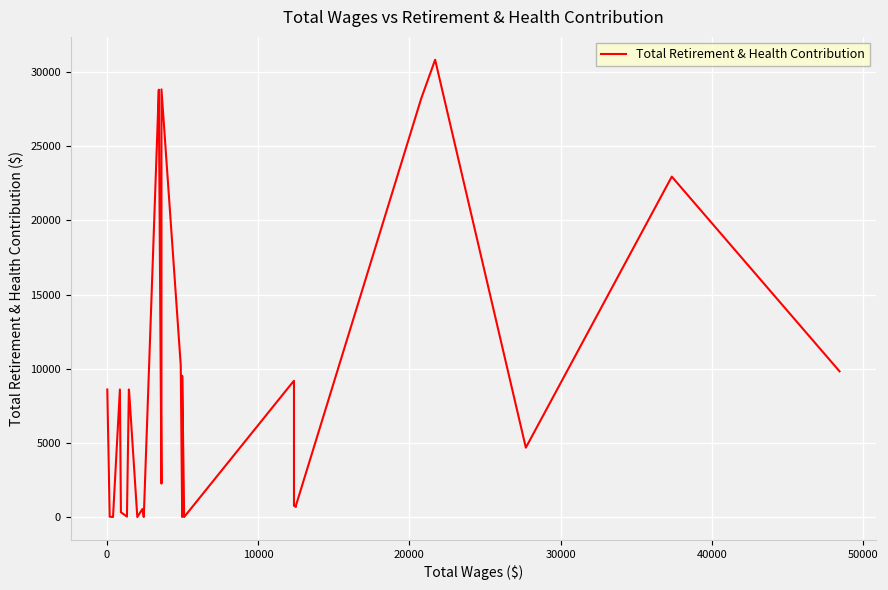

Is this an area chart (filled region under the line)?

No